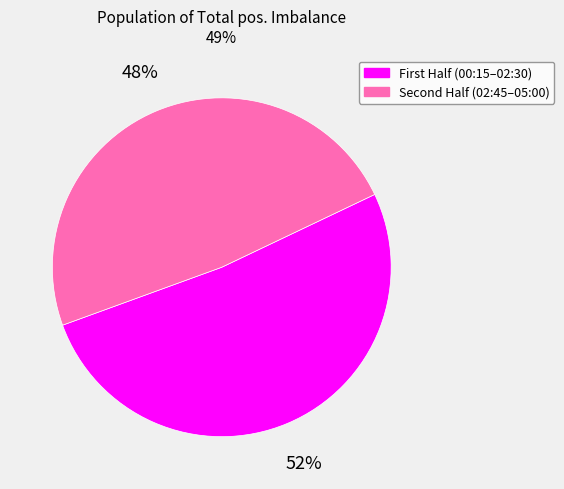

Which category has the smallest portion of the pie?

Second Half (02:45–05:00)